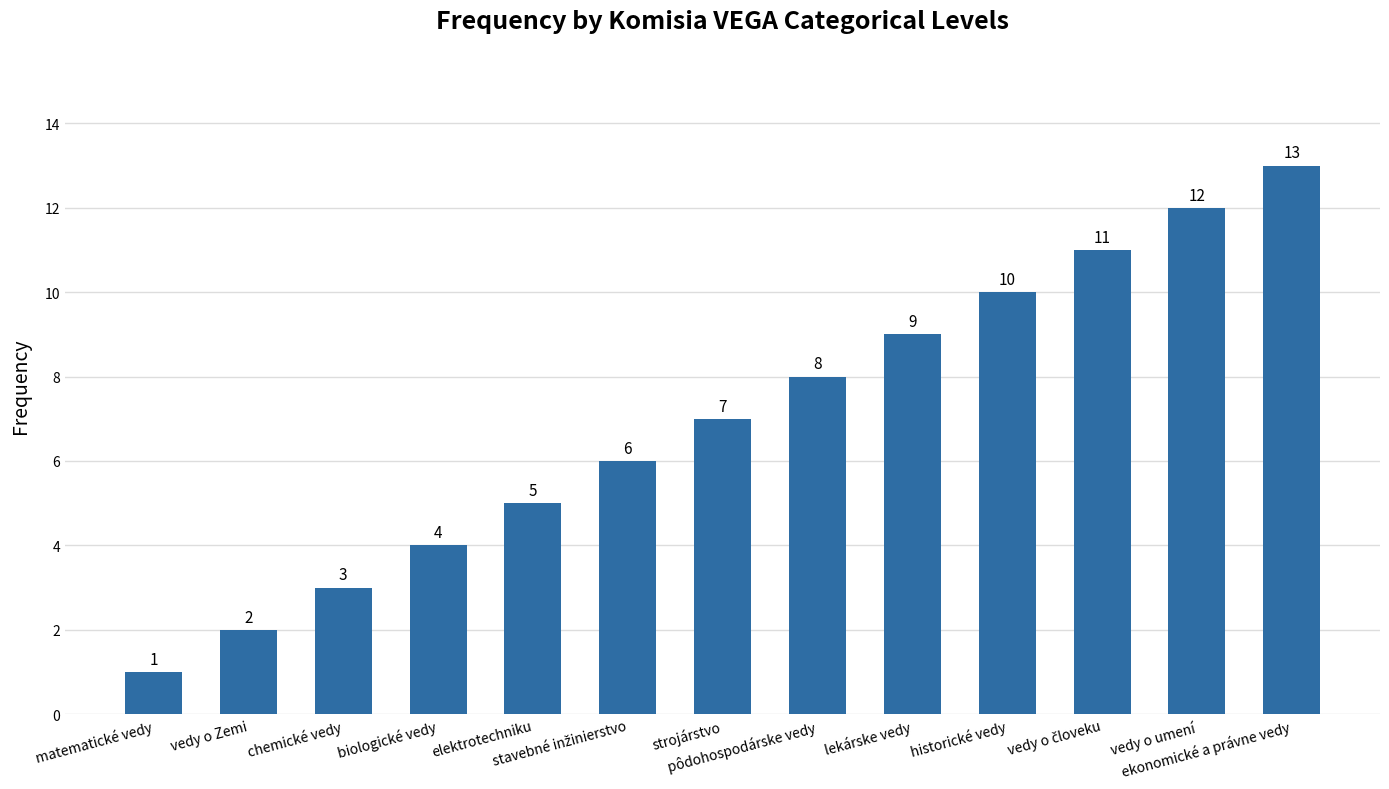

What is the maximum value shown in the chart?

13